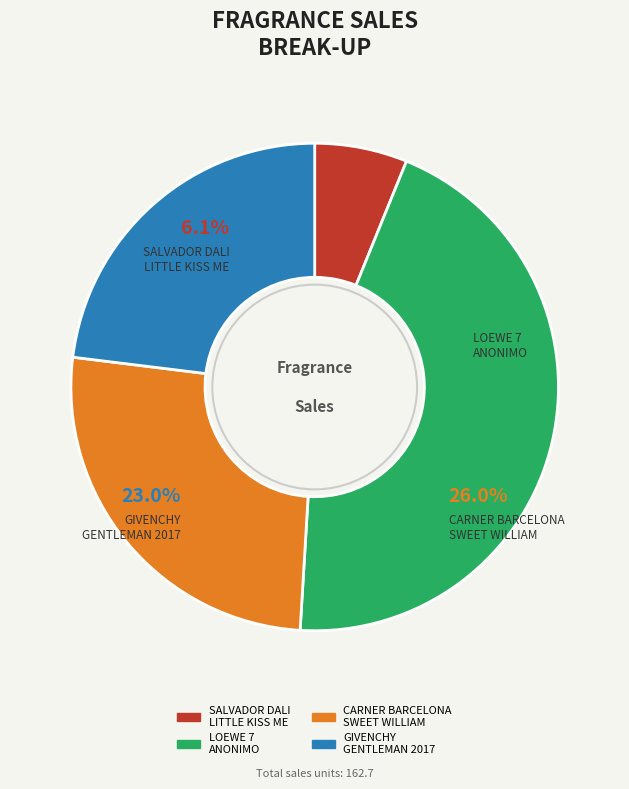

What percentage do LOEWE 7 ANONIMO edp (m) 50ml and SALVADOR DALI LITTLE KISS ME edt (w) 30ml together represent?

51.0%